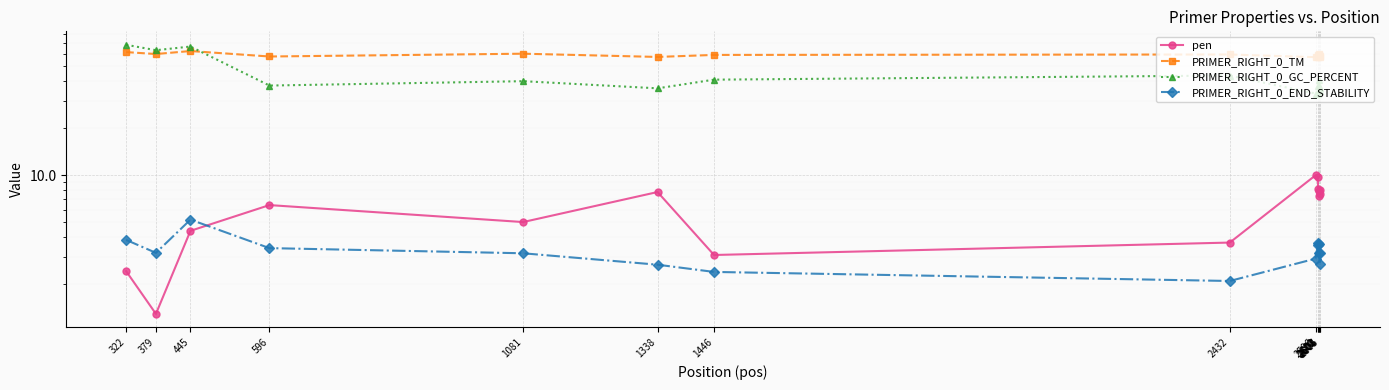

What is the sum of all PRIMER_RIGHT_0_GC_PERCENT values?

648.2